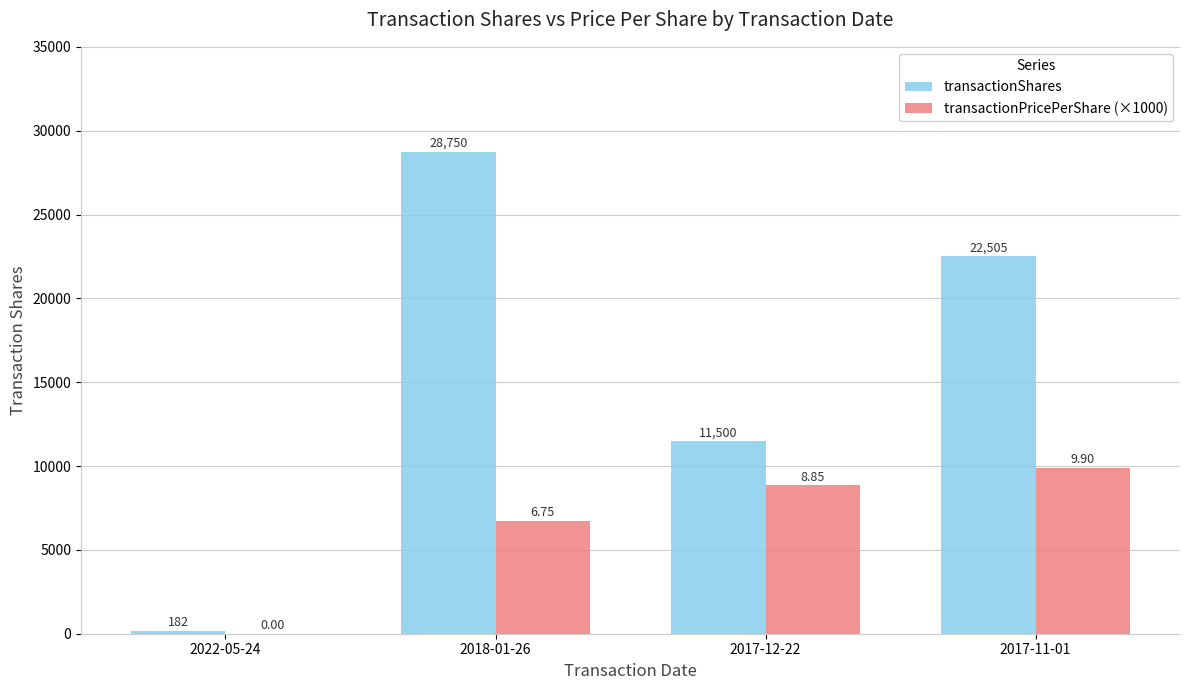

Is it true that transactionShares equals 182 at 2022-05-24?

True